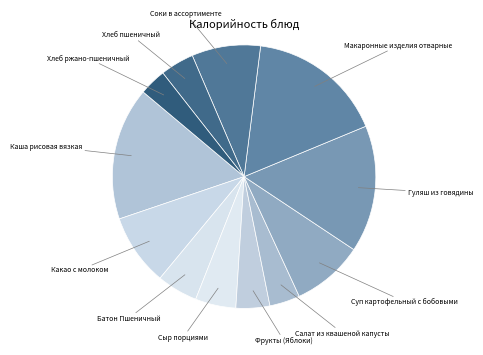

Combined, do Батон Пшеничный and Каша рисовая вязкая account for over 50%?

No